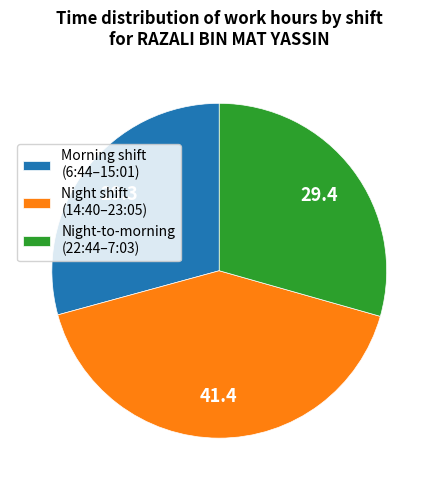

Does Night shift (14:40–23:05) represent more than half of the total?

No